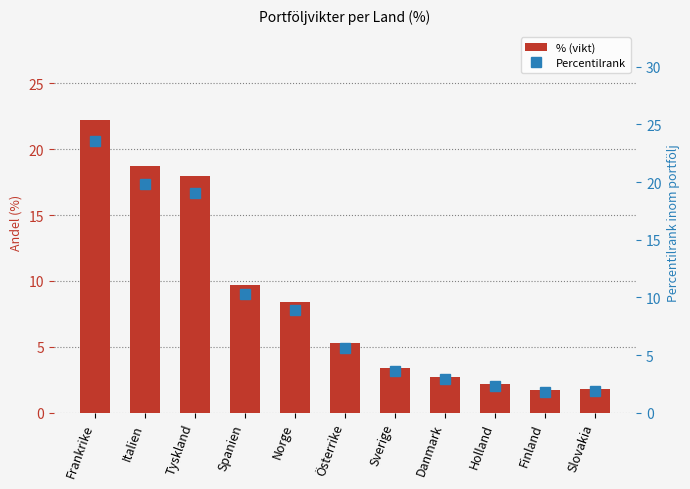

Read the Percentilrank value at Spanien.

10.3